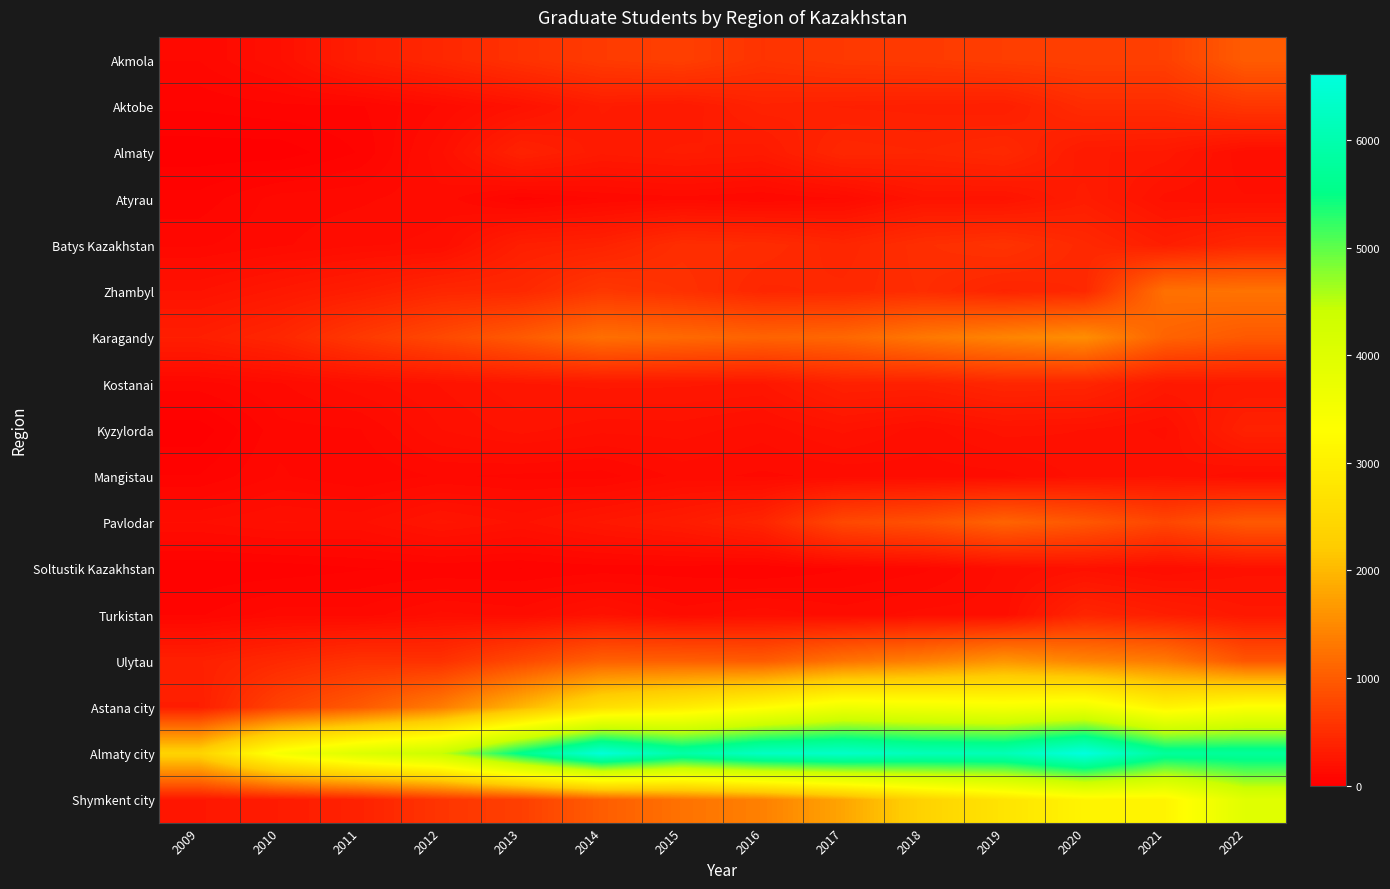

At how many categories does at least one series exceed 3703?

12